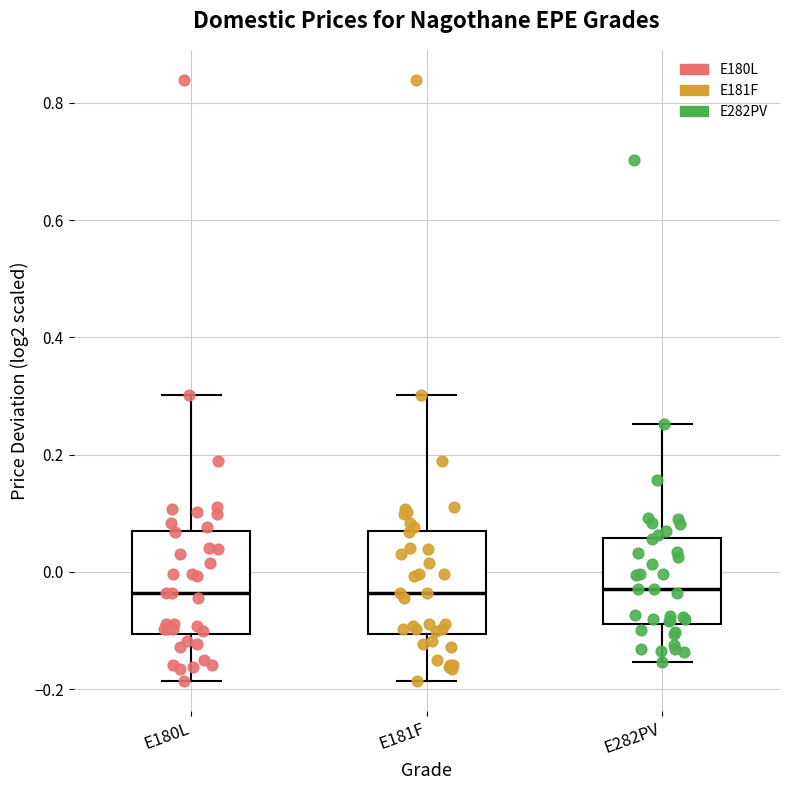

Reading left to right, transcribe this box plot: for each box, give where its median line is, the range the box spans, and where its two whiskers end, as read against the y-axis. The values are not printed on the chart, so give them approximately, as read against the axis.

E180L: median -0.04, box -0.10 to 0.06, whiskers -0.18 to 0.30
E181F: median -0.04, box -0.10 to 0.06, whiskers -0.18 to 0.30
E282PV: median -0.02, box -0.08 to 0.06, whiskers -0.16 to 0.26